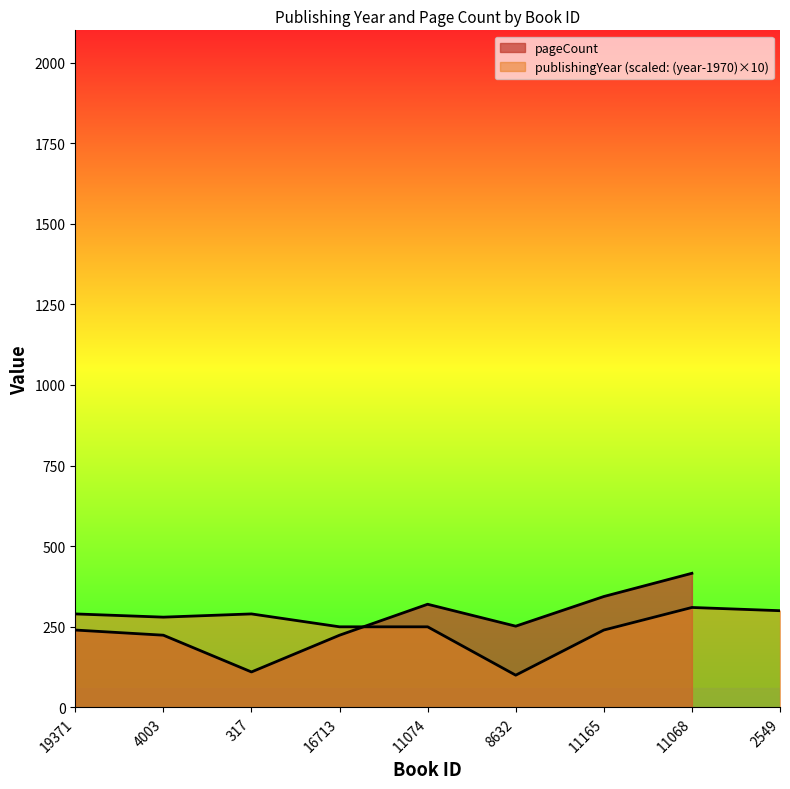

Where does the data first go above 280?

19371